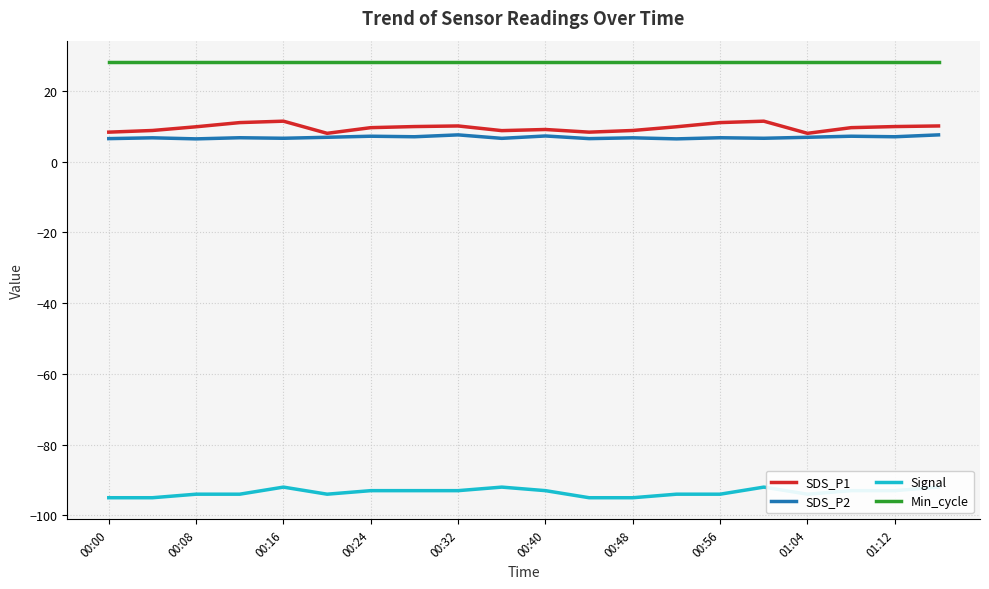

What are all the series names shown in the legend?

SDS_P1, SDS_P2, Signal, Min_cycle